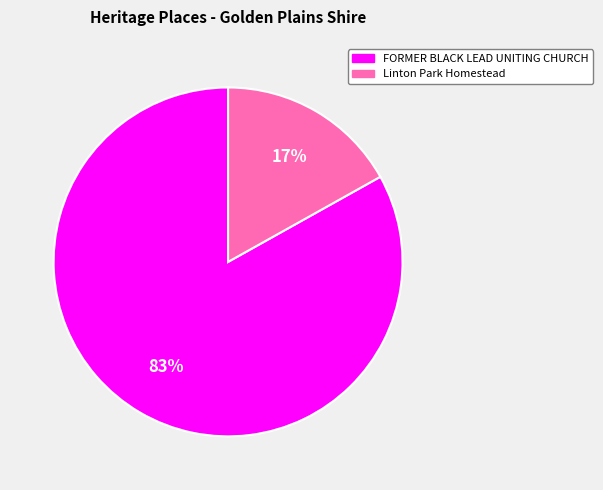

Between FORMER BLACK LEAD UNITING CHURCH and Linton Park Homestead, which is larger?

FORMER BLACK LEAD UNITING CHURCH